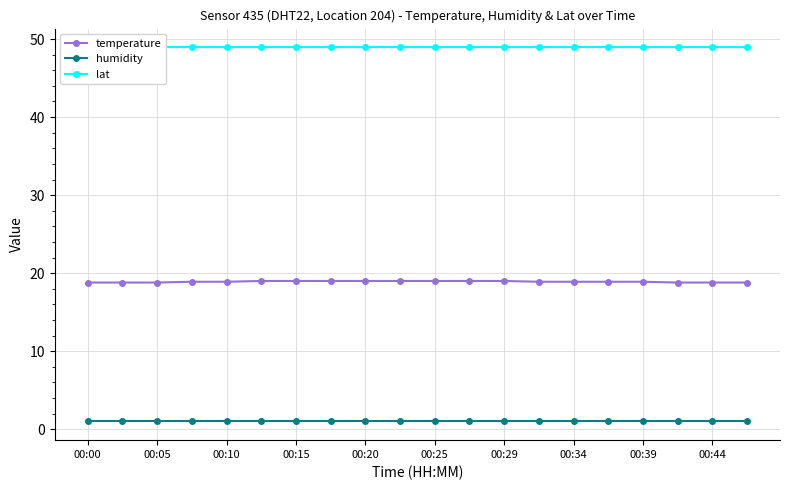

What is the greatest value displayed?

48.9